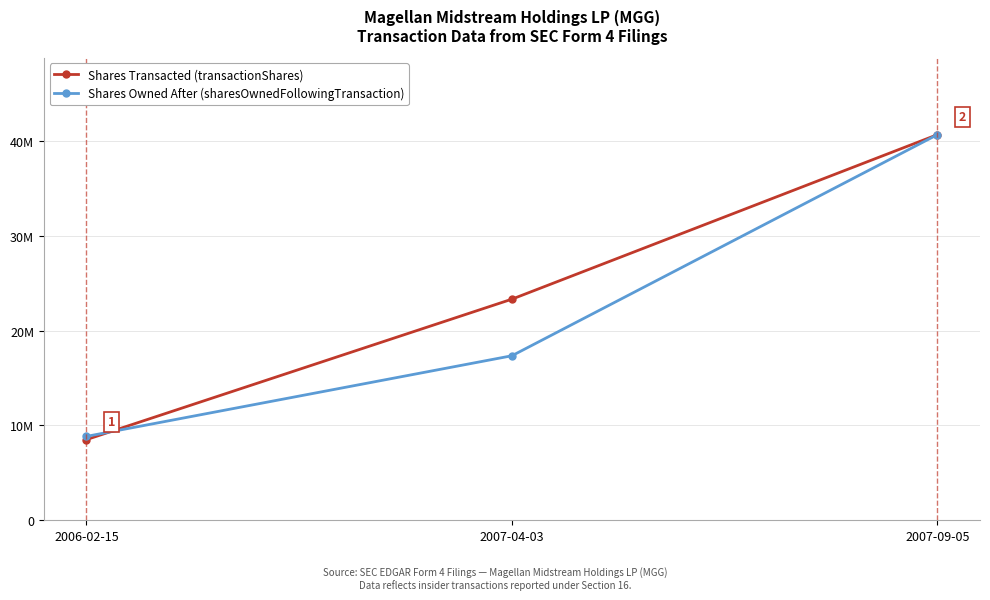

Where does the Shares Transacted (transactionShares) series first go above 23305358?

2007-09-05